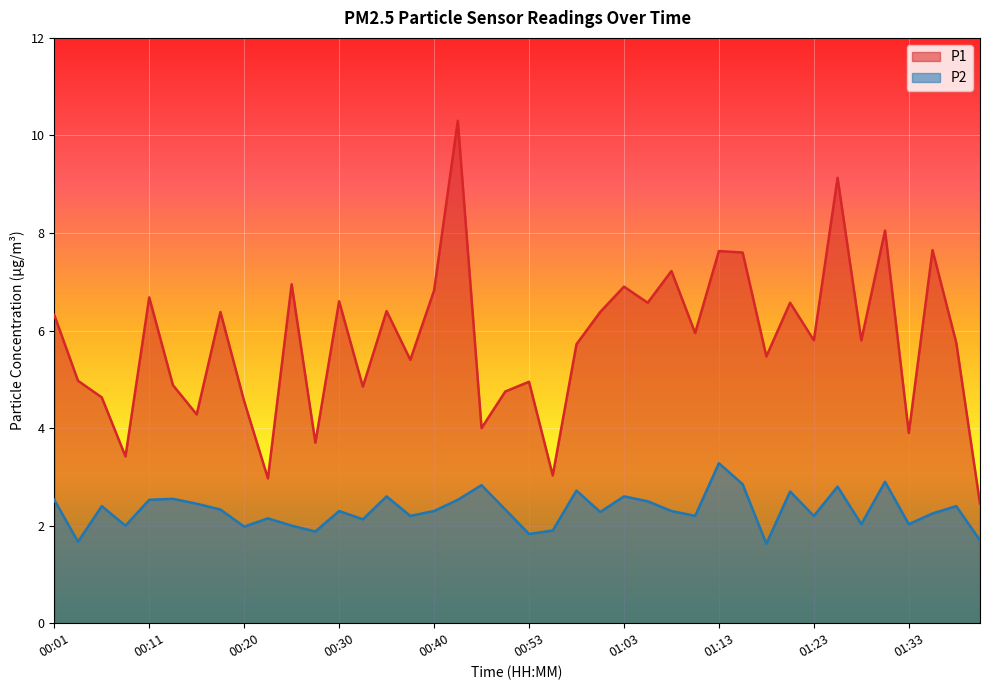

What is the spread (max minus min) of values at 01:30?

5.2